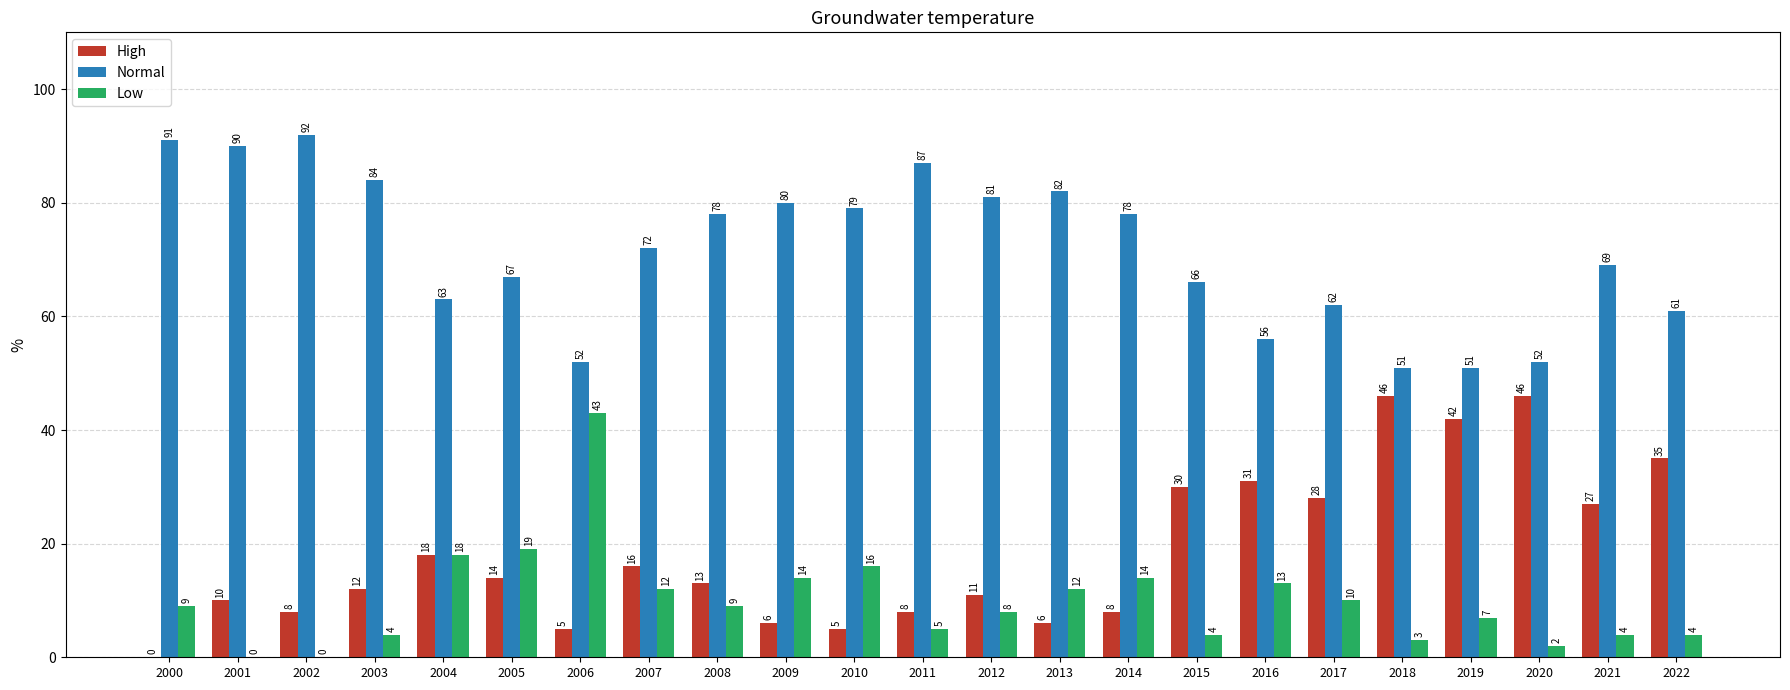

What is the maximum value shown in the chart?

92